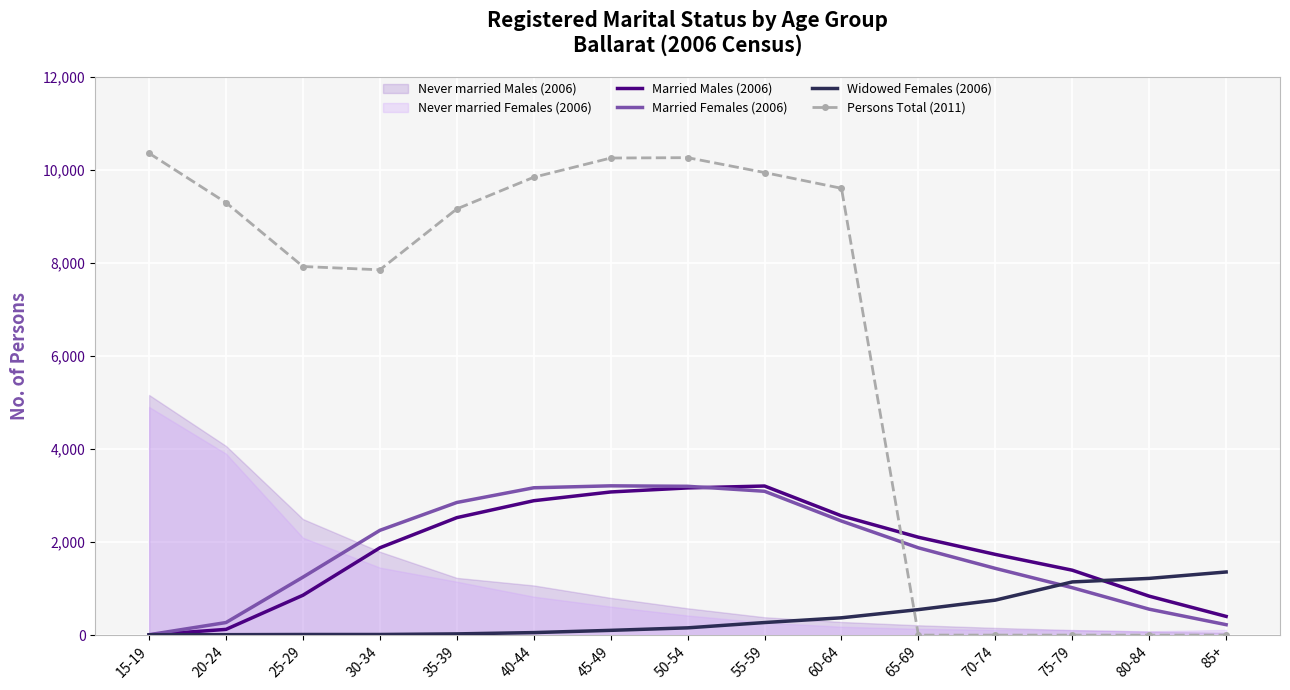

What is the difference between the maximum and minimum values in the Married Females (2006) series?

3201